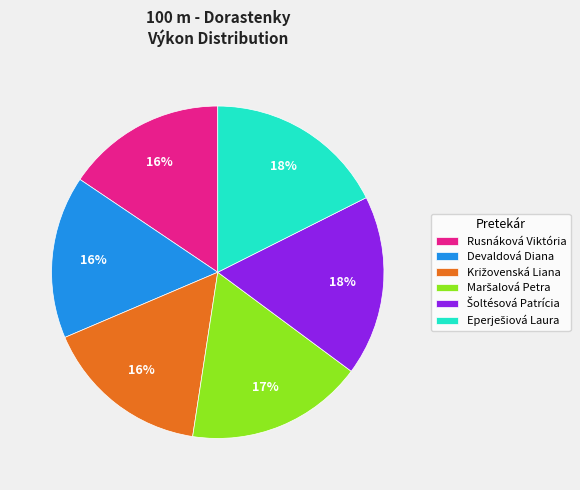

What percentage is the Devaldová Diana slice, to the nearest percent?

16%